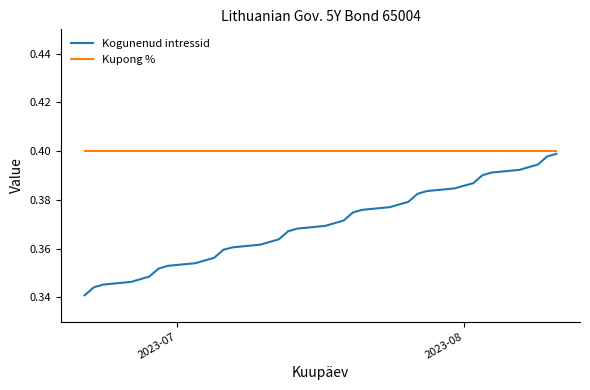

Which series has the largest total across all categories?

Kupong %